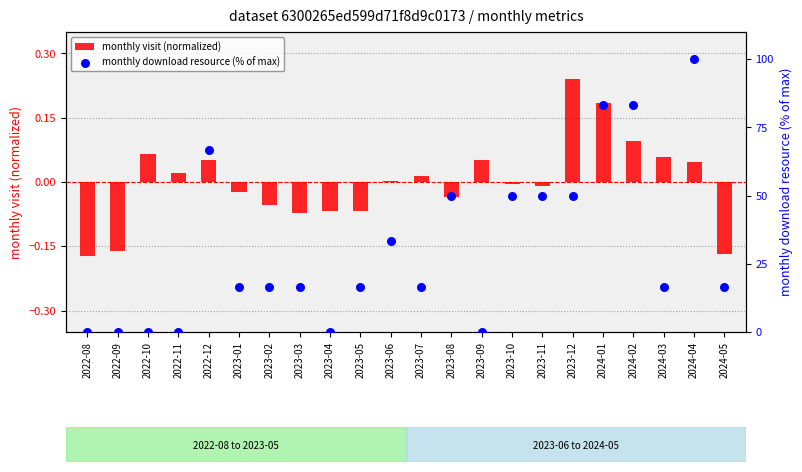

What are all the series names shown in the legend?

monthly visit (normalized), monthly download resource (% of max)